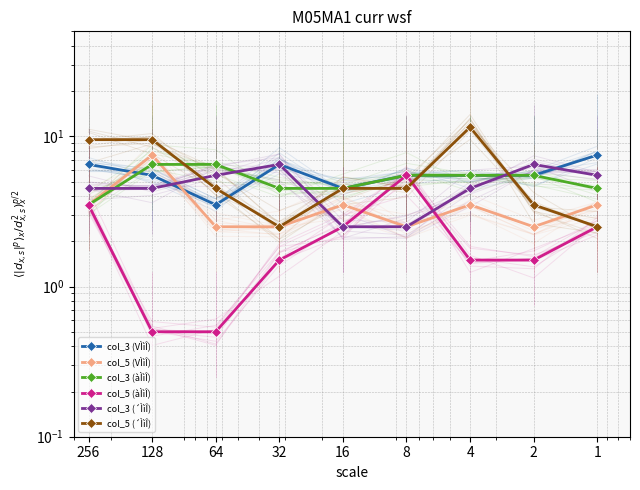

The col_3 (àÌìÎ) series shows 5.5 at 2. True or false?

True